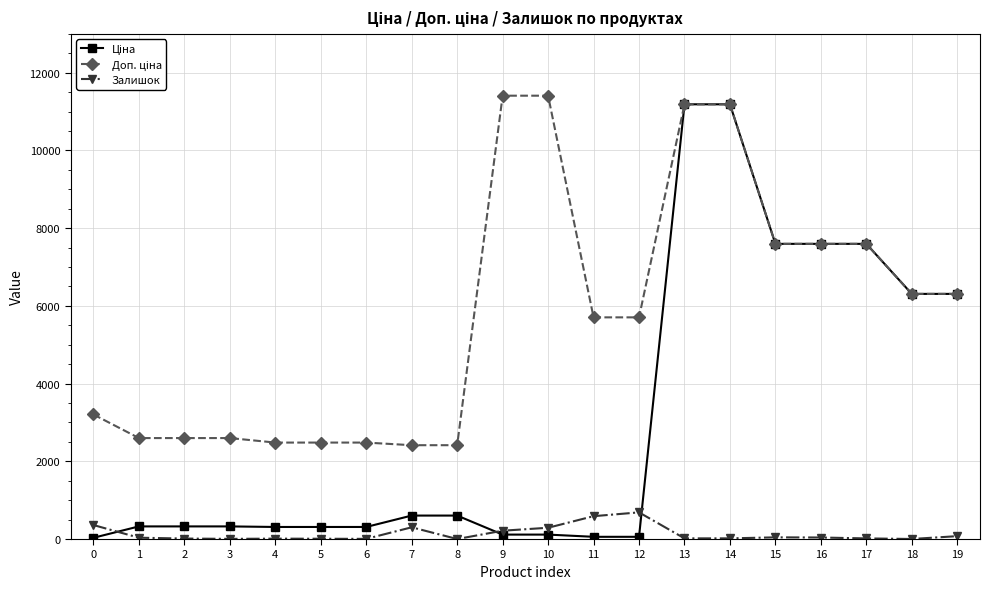

What is the value of the Залишок point at the 17th from the left?

39.0